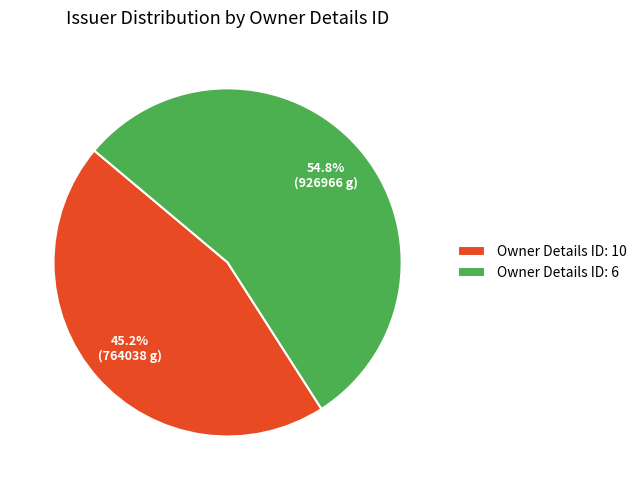

Rank the categories by value from highest to lowest.

Owner Details ID: 6, Owner Details ID: 10